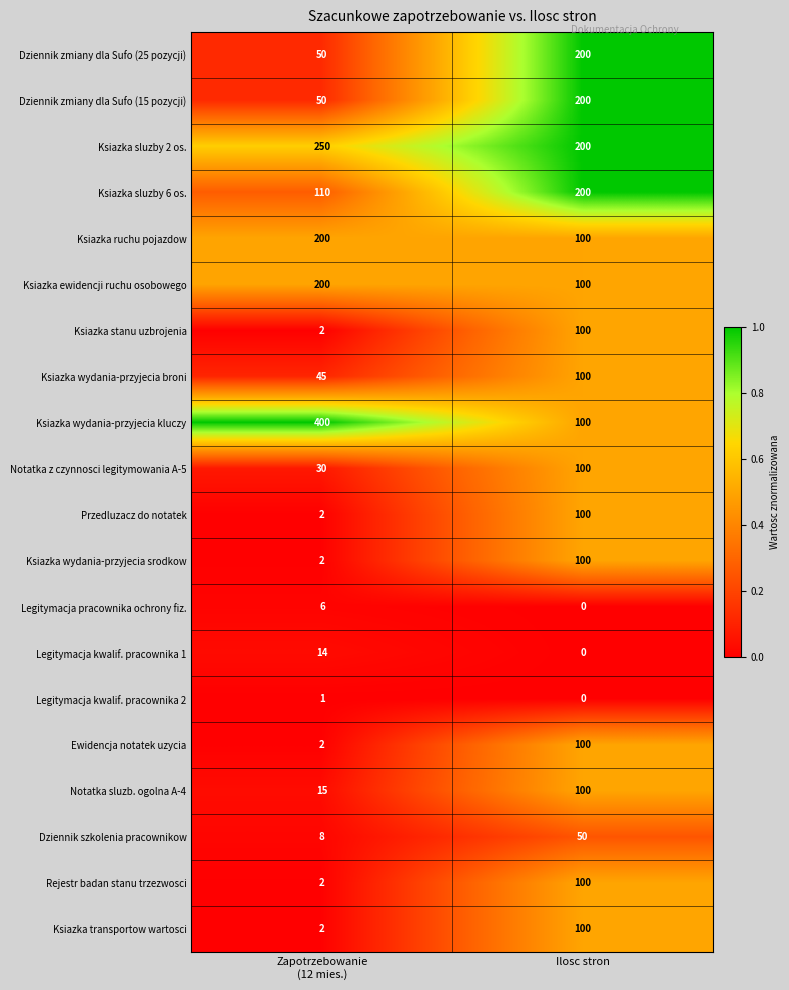

What is the total value across all series at Ilosc stron?

2050